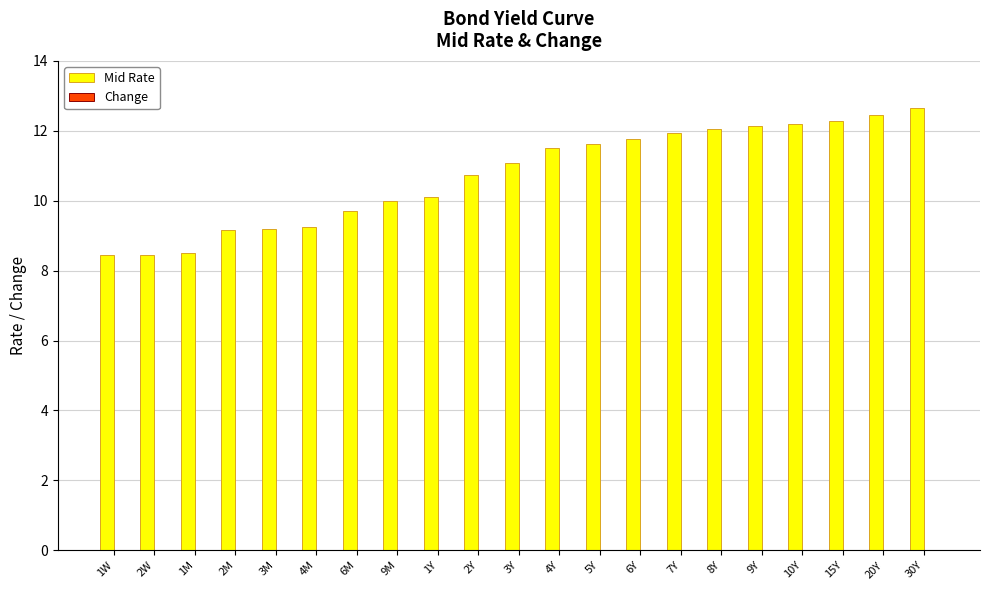

The value of Mid Rate at 3Y is 14.6. True or false?

False